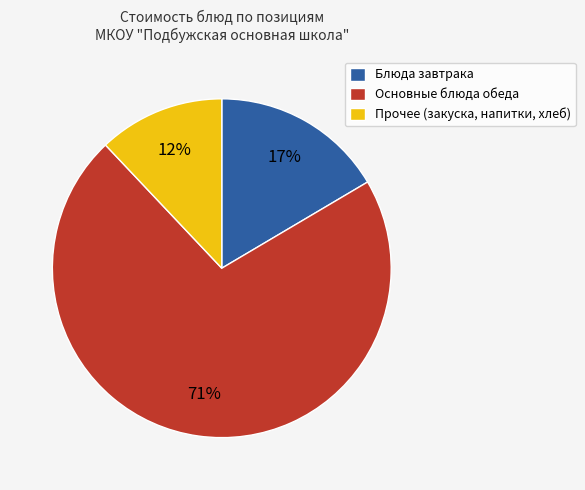

Is there any slice that represents more than half of the pie?

Yes